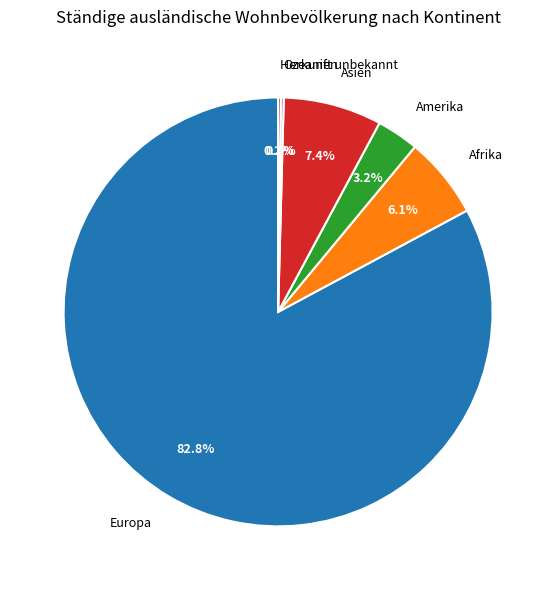

Which has a higher value, Asien or Amerika?

Asien